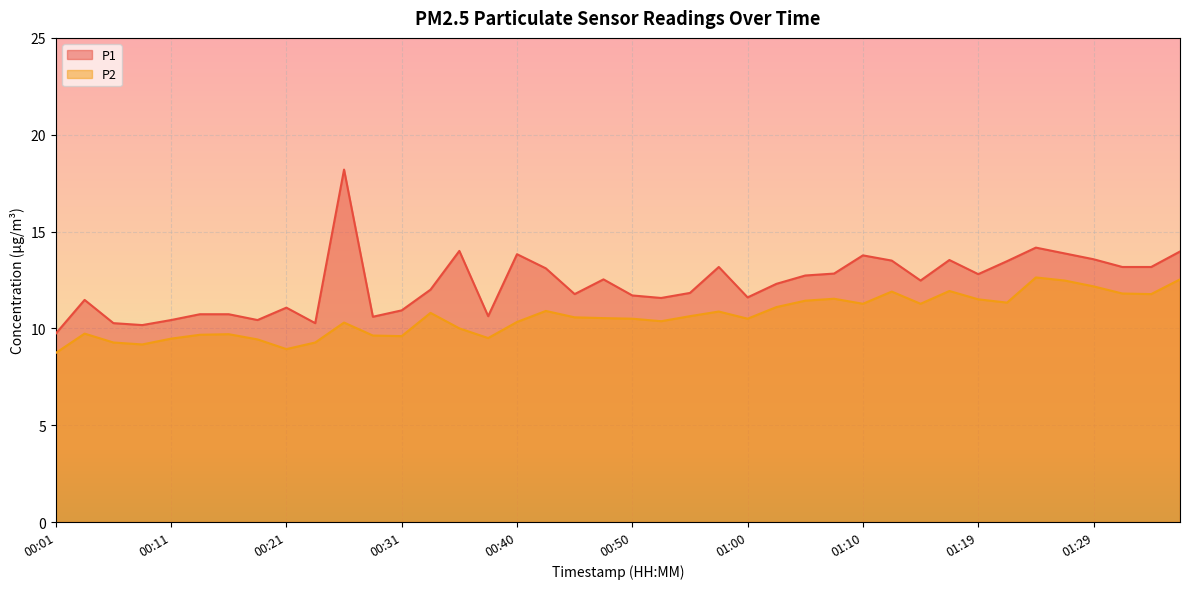

Which category has the lowest value in the P1 series?

00:01